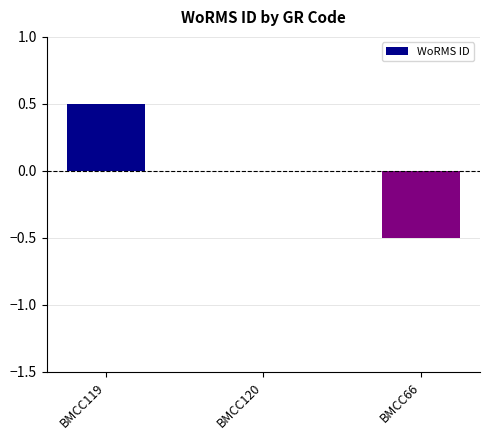

What is the difference between the values at BMCC120 and BMCC66?

0.5